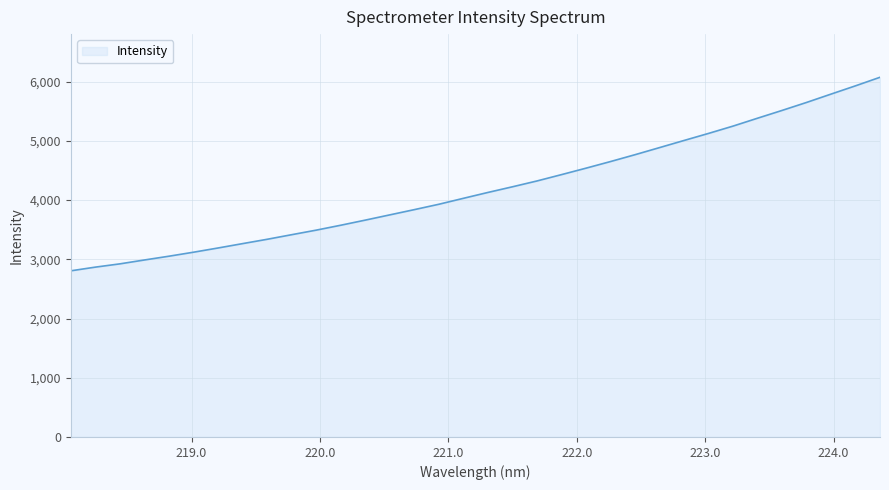

What is the difference between the maximum and minimum values?

3267.8